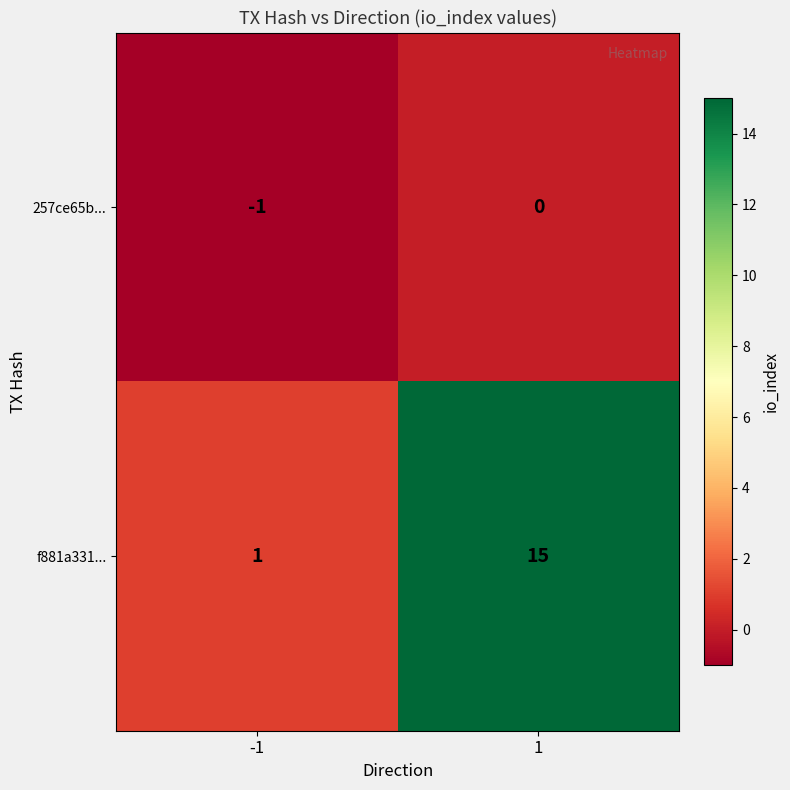

What is the difference between the f881a331... values at -1 and 1?

14